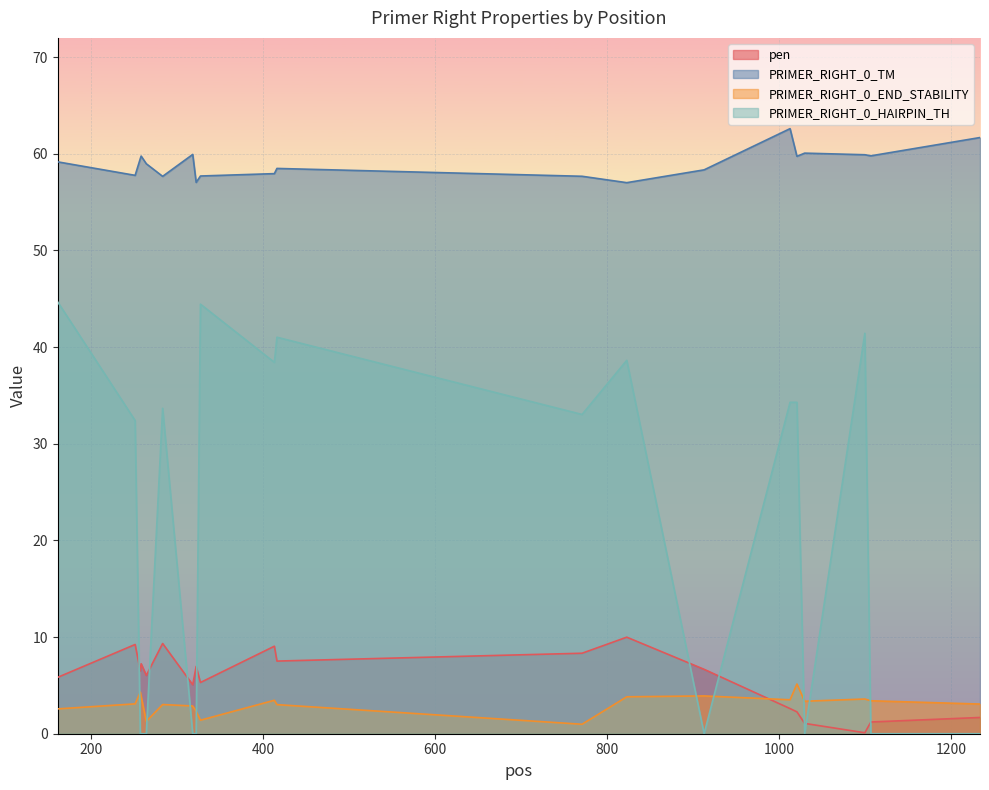

Reading left to right, extract all data points from this chart.

pen: 5.8	9.2	6.5	7.2	6.0	9.3	5.1	7.0	5.3	9.1	7.5	8.3	10.0	6.7	2.6	2.3	1.1	0.1	1.2	1.7
PRIMER_RIGHT_0_TM: 59.2	57.8	59.5	59.8	59.0	57.7	59.9	57.0	57.7	57.9	58.5	57.7	57.0	58.3	62.6	59.7	60.1	59.9	59.8	61.7
PRIMER_RIGHT_0_END_STABILITY: 2.6	3.1	4.3	3.9	1.3	3.0	2.9	2.3	1.4	3.5	3.0	1.0	3.8	3.9	3.5	5.1	3.4	3.6	3.4	3.1
PRIMER_RIGHT_0_HAIRPIN_TH: 44.7	32.4	0.0	0.0	0.0	33.7	0.0	0.0	44.4	38.4	41.0	33.0	38.6	0.0	34.3	34.3	0.0	41.4	0.0	0.0